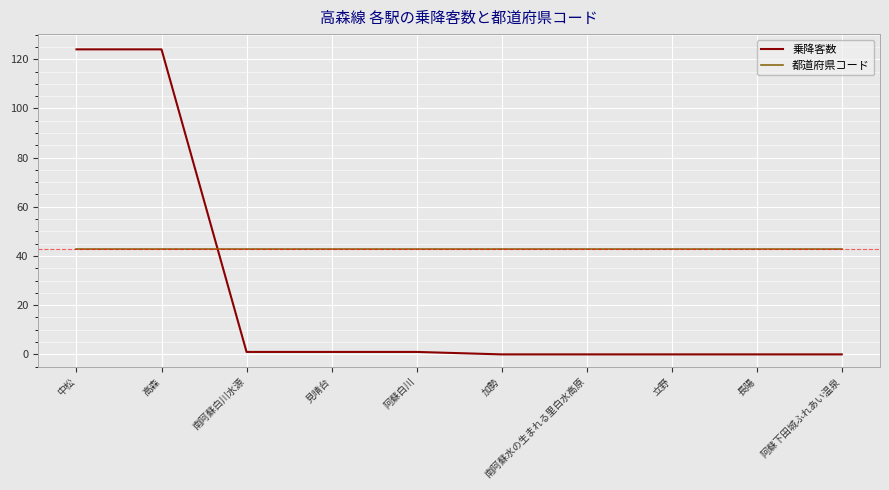

True or false: 乗降客数 and 都道府県コード cross at least once.

True